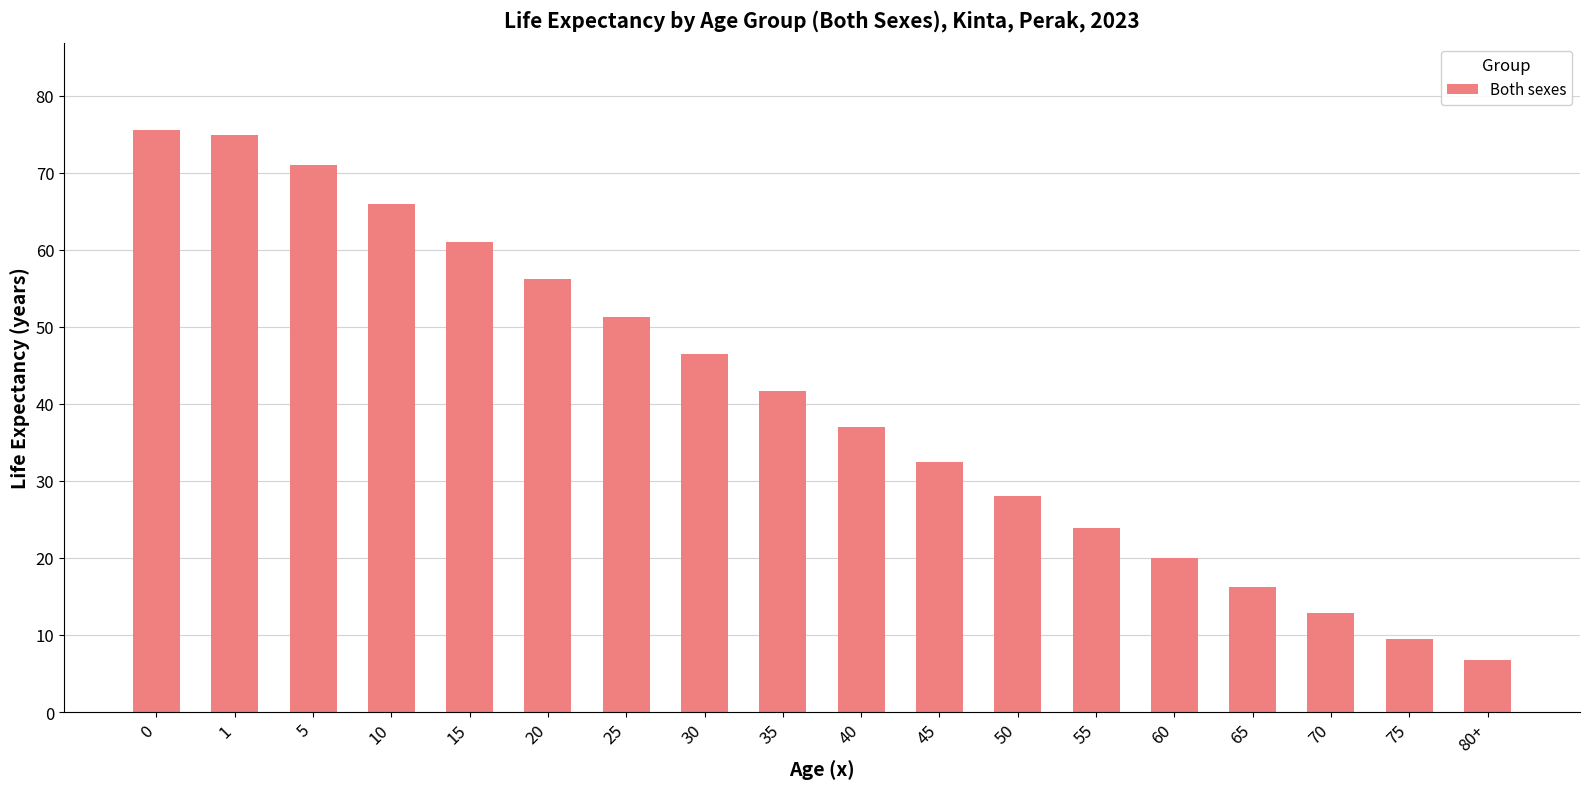

Reading right to left, what are all the values shown in this chart?

80+=6.7	75=9.5	70=12.8	65=16.2	60=20.0	55=23.9	50=28.0	45=32.4	40=37.0	35=41.7	30=46.5	25=51.3	20=56.2	15=61.0	10=66.0	5=71.0	1=74.9	0=75.5